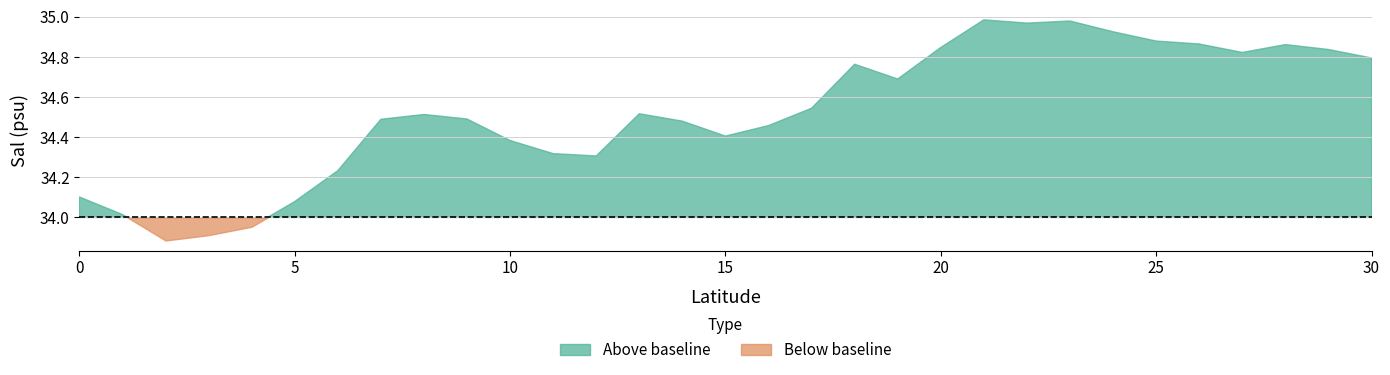

Where is the first local maximum?

8